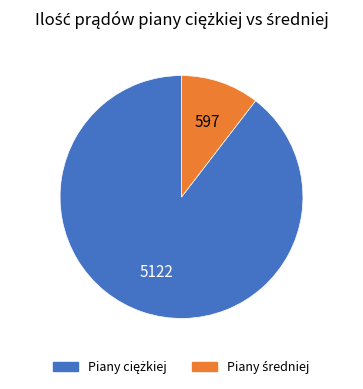

Is there any slice that represents more than half of the pie?

Yes